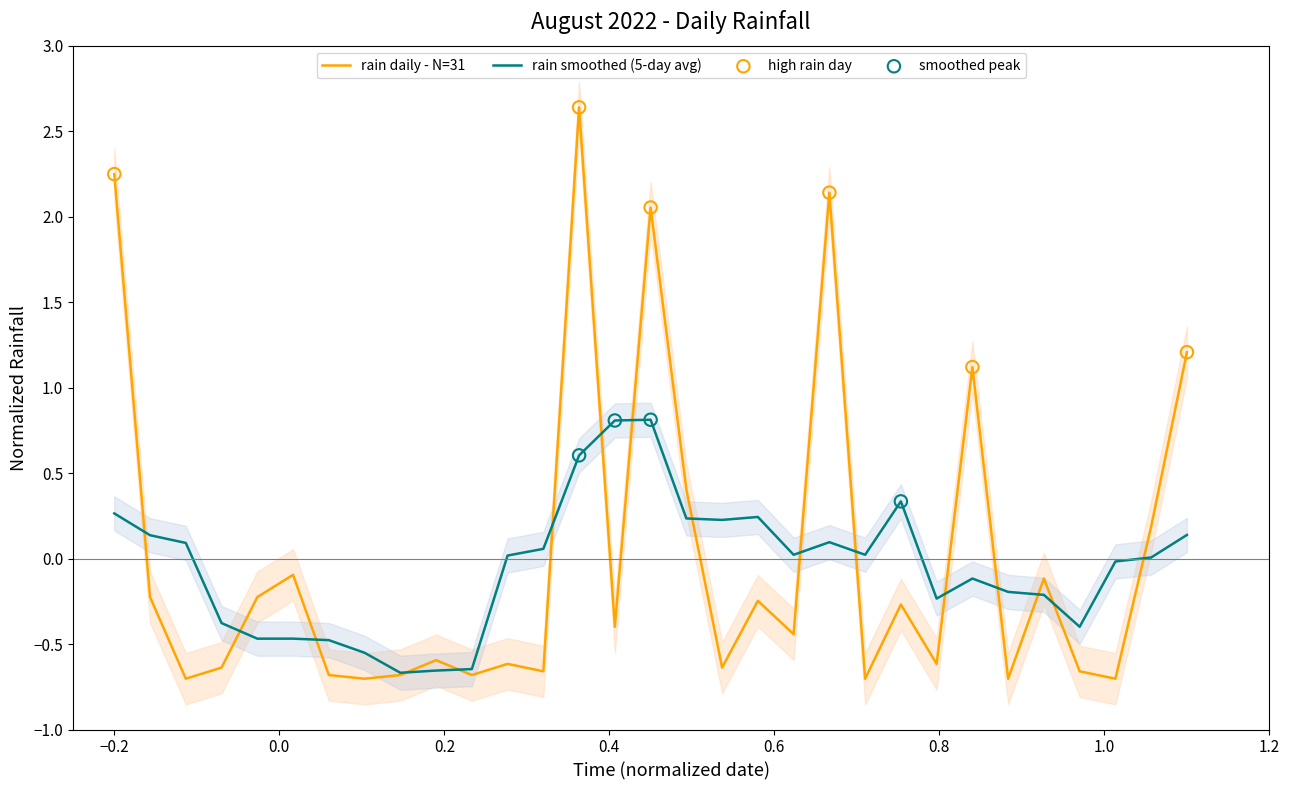

Which has a higher value, 2022-08-17 or 2022-08-31?

2022-08-31